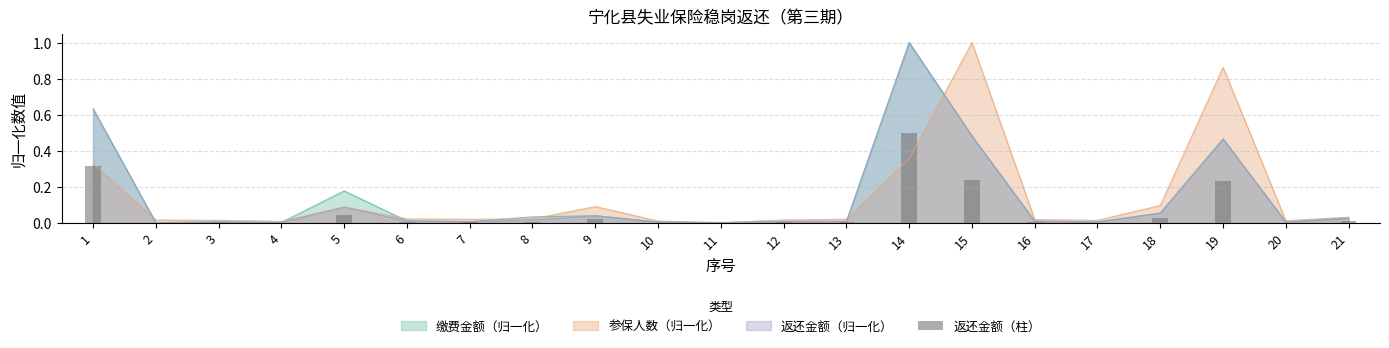

Between 16 and 3, which is larger?

16